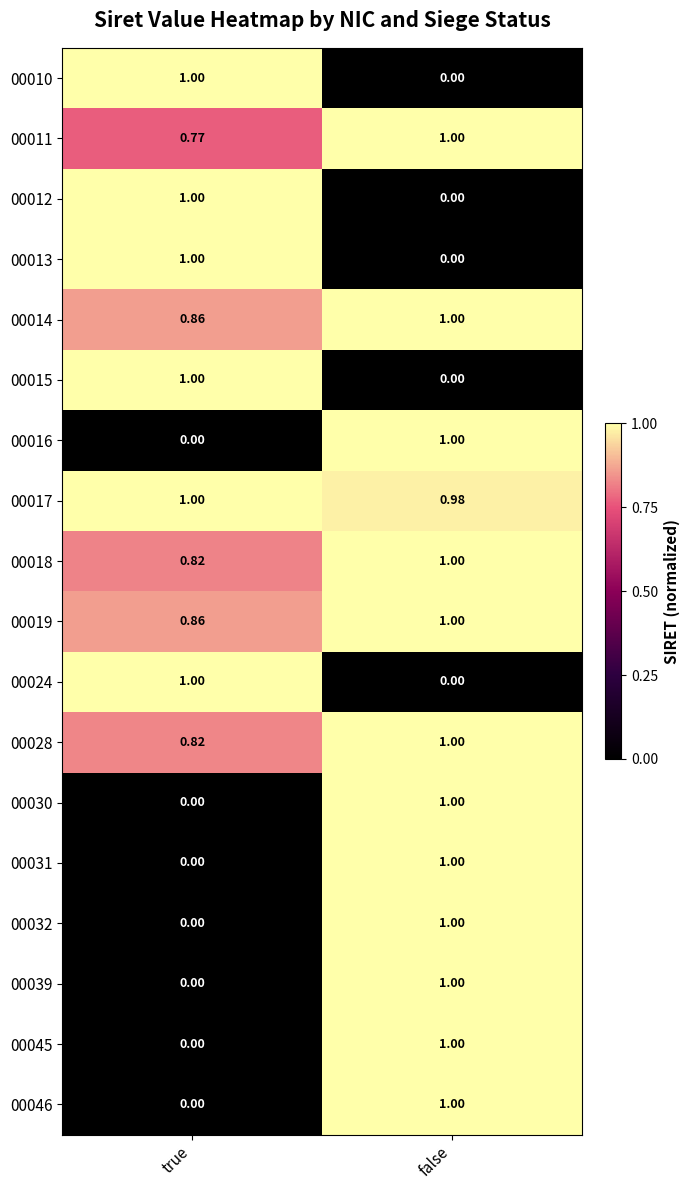

What is the maximum value shown in the chart?

1.0